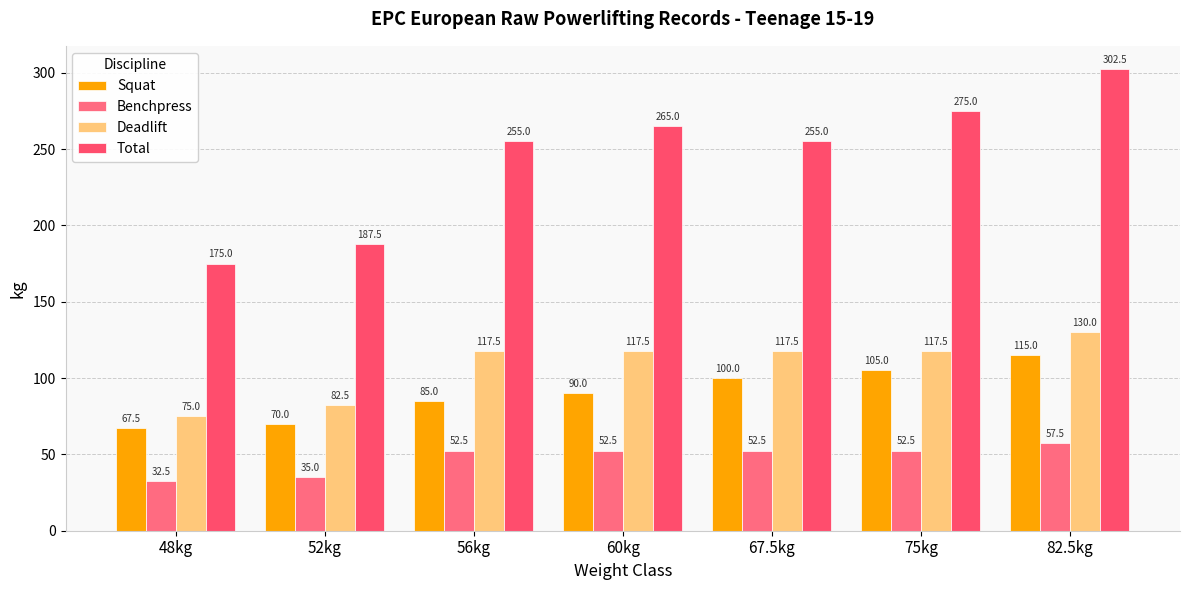

Is the value of Squat at 75kg greater than the value of Total at 67.5kg?

No